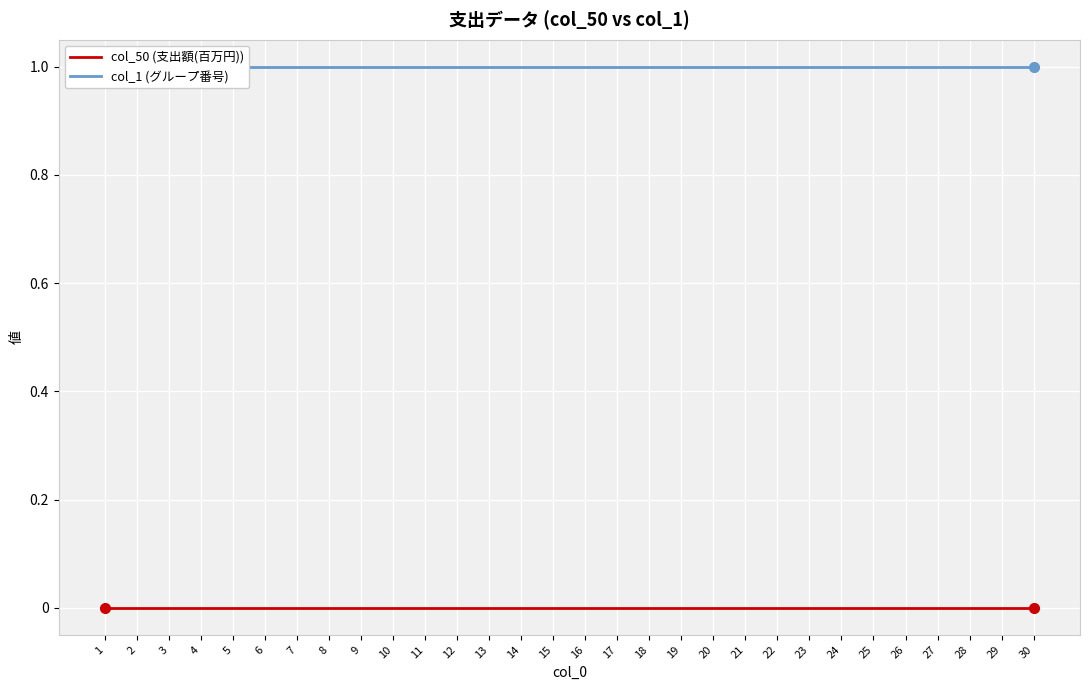

True or false: col_50 (支出額(百万円)) and col_1 (グループ番号) cross at least once.

False